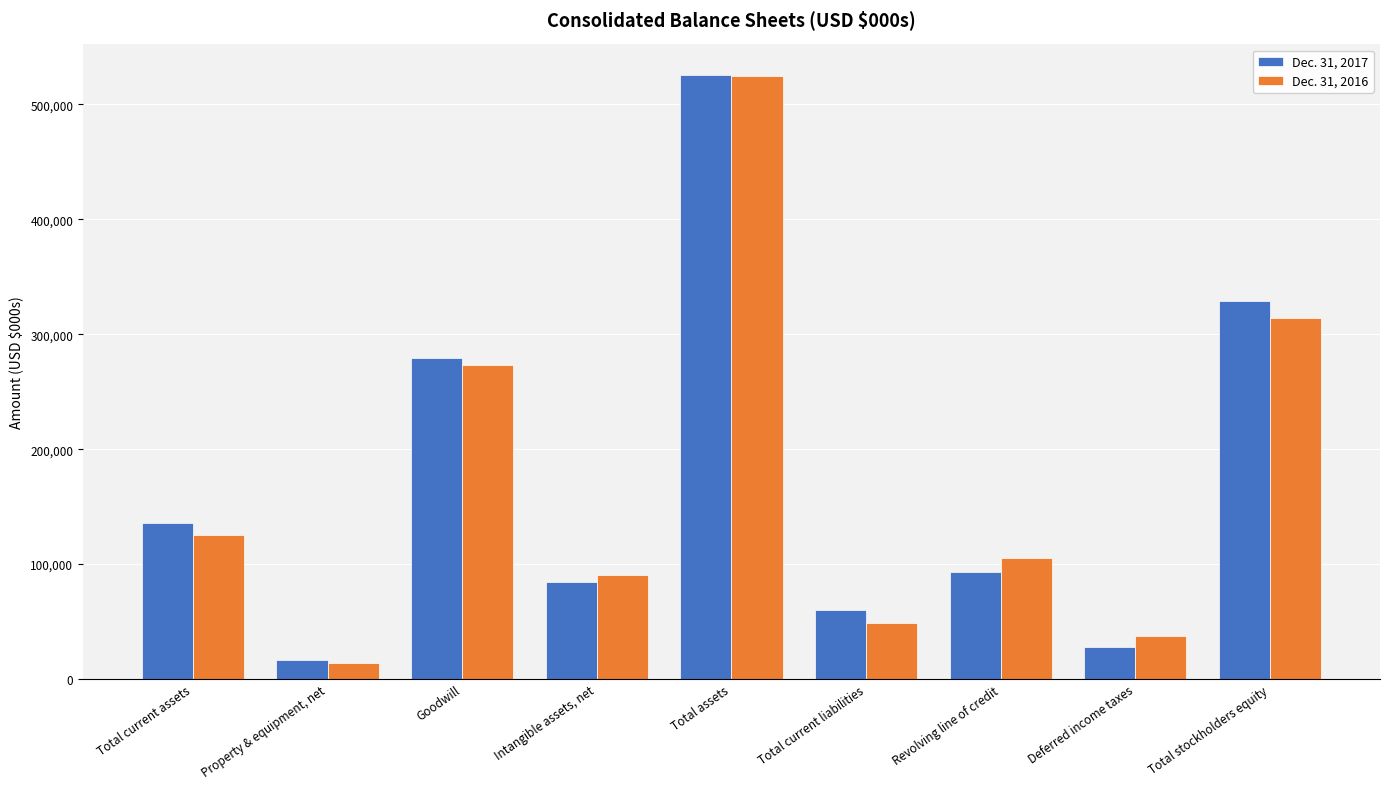

At which label does Dec. 31, 2016 first exceed 105000?

Total current assets